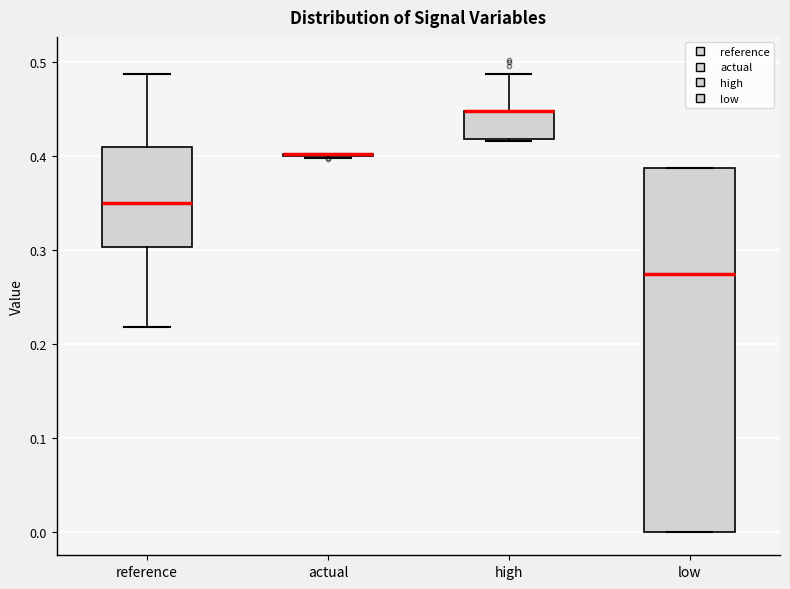

Reading left to right, read every box against the y-axis: the position of its median line, the range the box covers, and the ends of its whiskers. The values are not printed on the chart, so give them approximately, as read against the axis.

reference: median 0.35, box 0.30 to 0.41, whiskers 0.22 to 0.49
actual: box collapsed to a line at 0.40, whiskers 0.40 to 0.40
high: median 0.45 (drawn on the box's upper edge), box 0.42 to 0.45, whiskers 0.42 to 0.49
low: median 0.27, box 0.00 to 0.39, whiskers 0.00 to 0.39